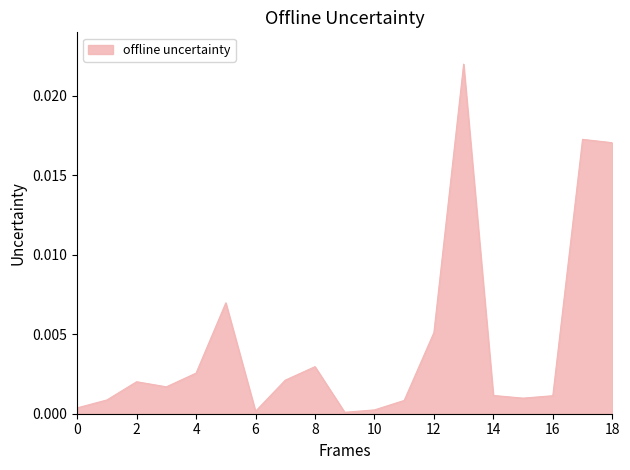

Does the chart display data point markers on the line(s)?

No